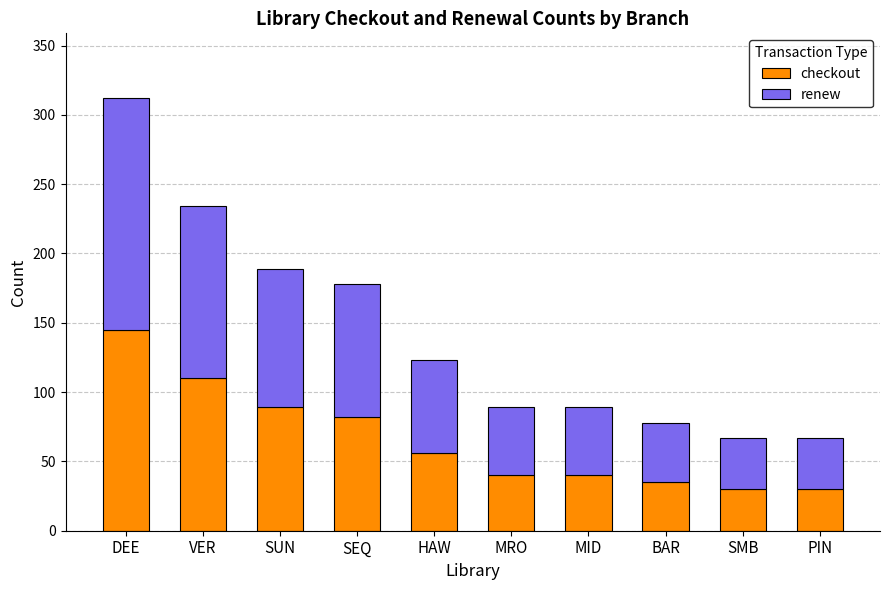

What is the maximum value for checkout?

145